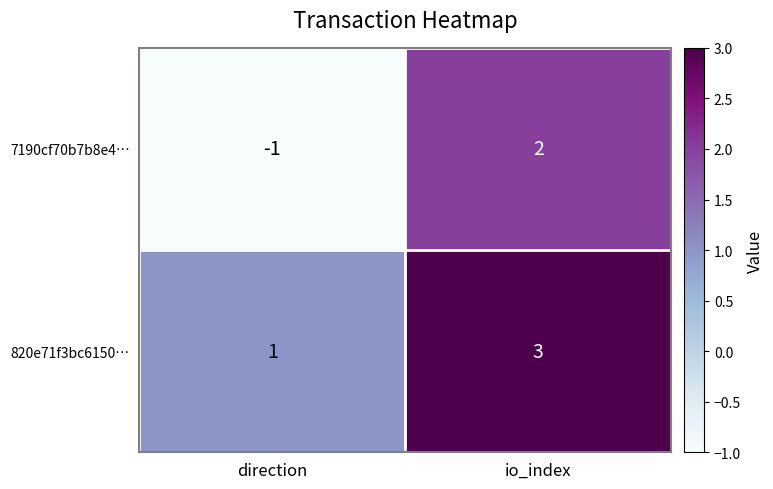

At which label is 820e71f3bc6150… closest to 2?

direction